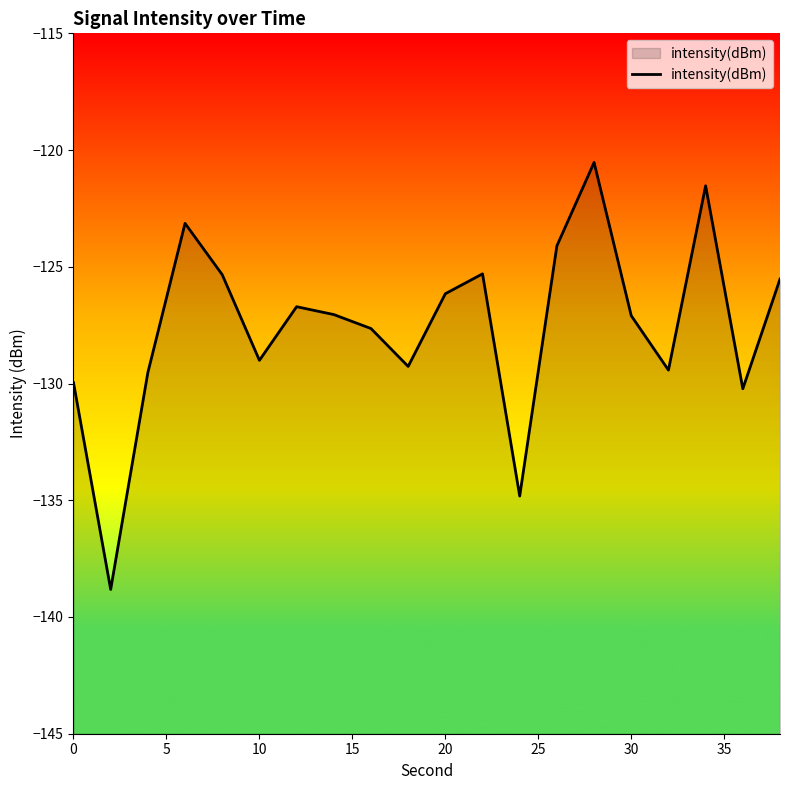

What is the smallest value displayed?

-138.8